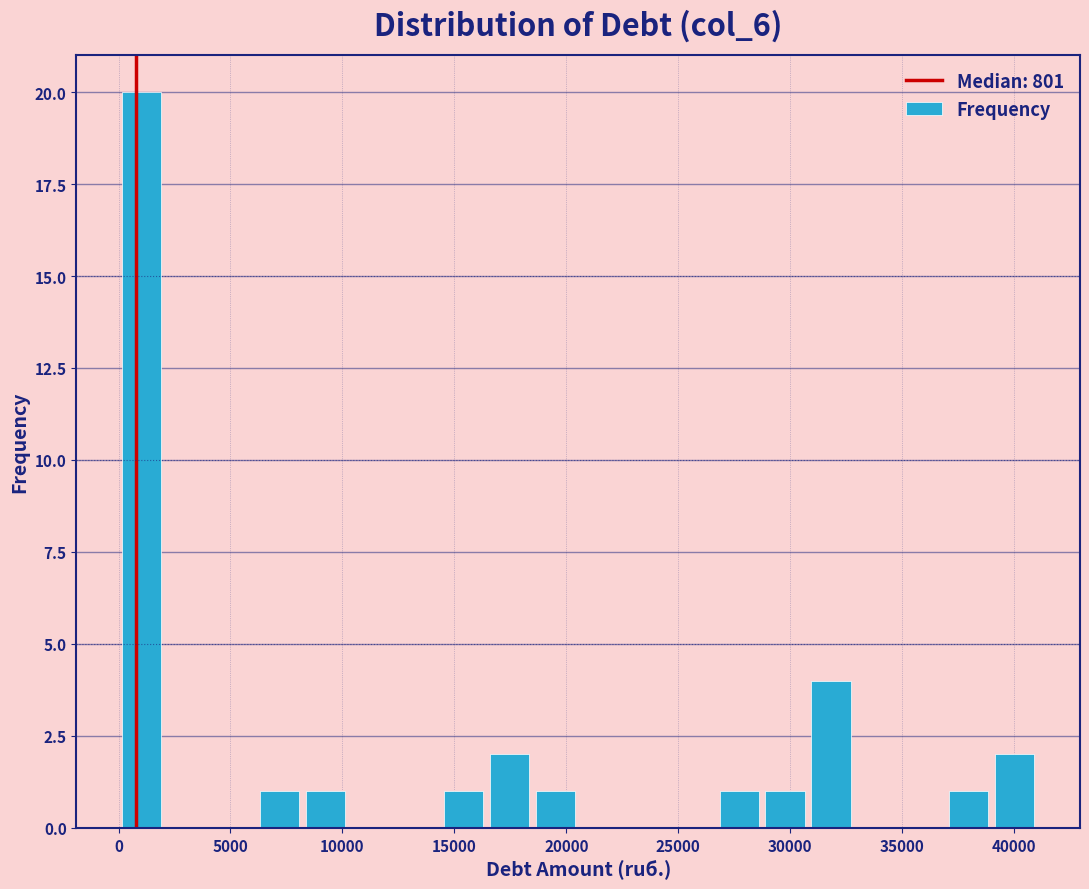

Reading left to right, transcribe this chart: for each bar, give the range it covers on the x-axis and its height. Neither the bar edges nor the heights are printed on the chart, so give them approximately, as read against the axes.

0 to 2000: 20
2000 to 4000: 0
4000 to 6000: 0
6000 to 8000: 1
8000 to 10500: 1
10500 to 12500: 0
12500 to 14500: 0
14500 to 16500: 1
16500 to 18500: 2
18500 to 20500: 1
20500 to 22500: 0
22500 to 24500: 0
24500 to 26500: 0
26500 to 28500: 1
28500 to 31000: 1
31000 to 33000: 4
33000 to 35000: 0
35000 to 37000: 0
37000 to 39000: 1
39000 to 41000: 2